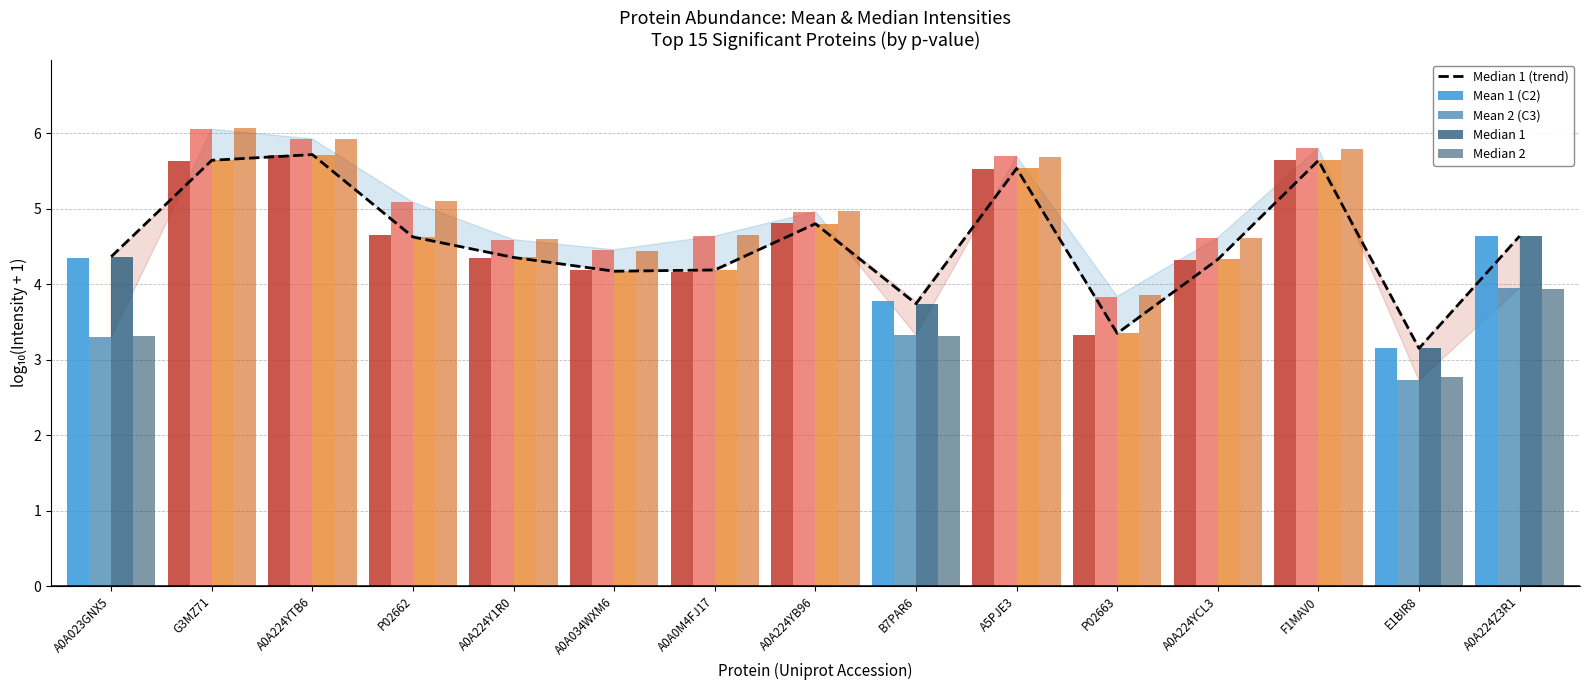

How many categories are shown in the chart?

15